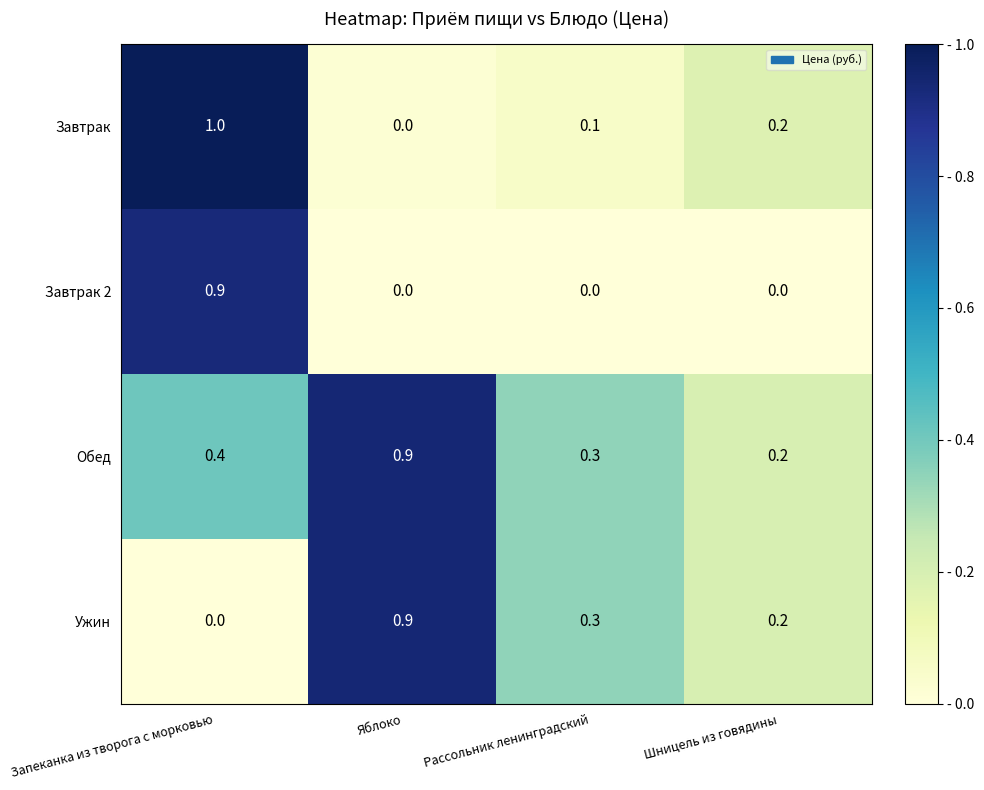

Read the Завтрак 2 value at Запеканка из творога с морковью.

0.9